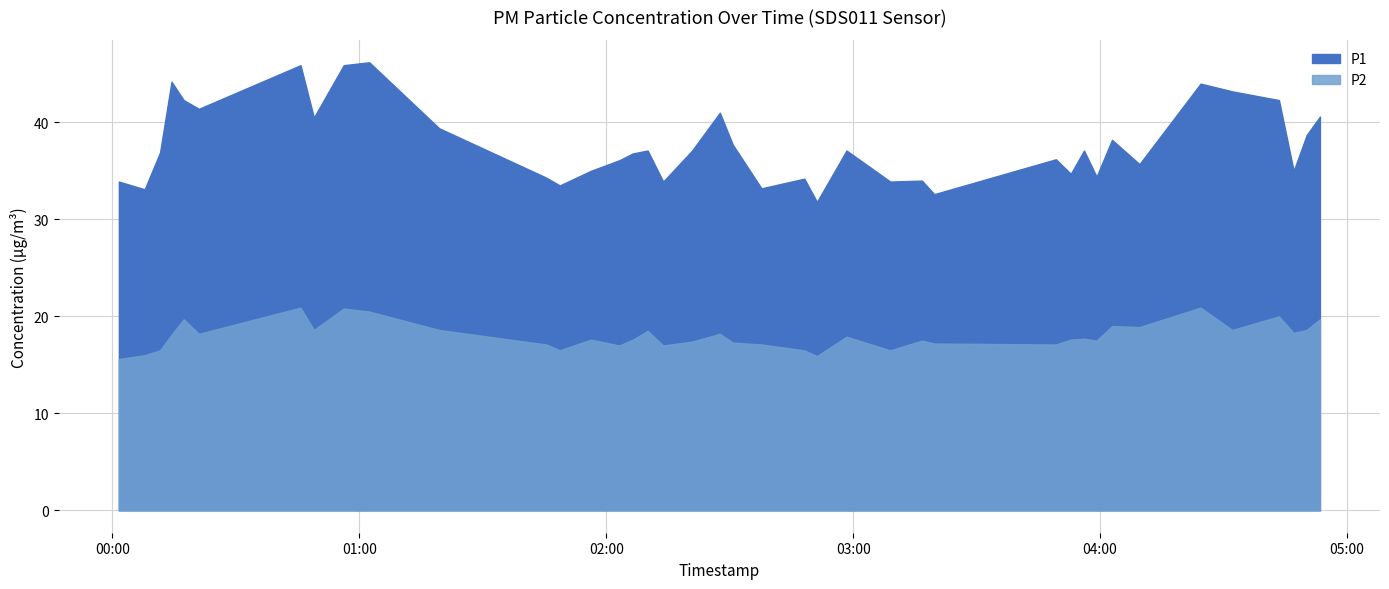

What is the value of the P2 point at the 23rd from the left?

16.5